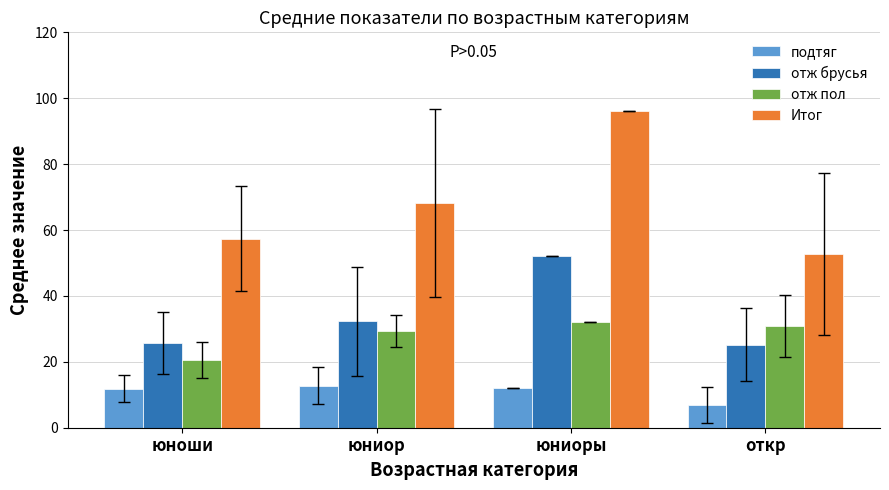

What is the label of the 4th bar from the right?

юноши